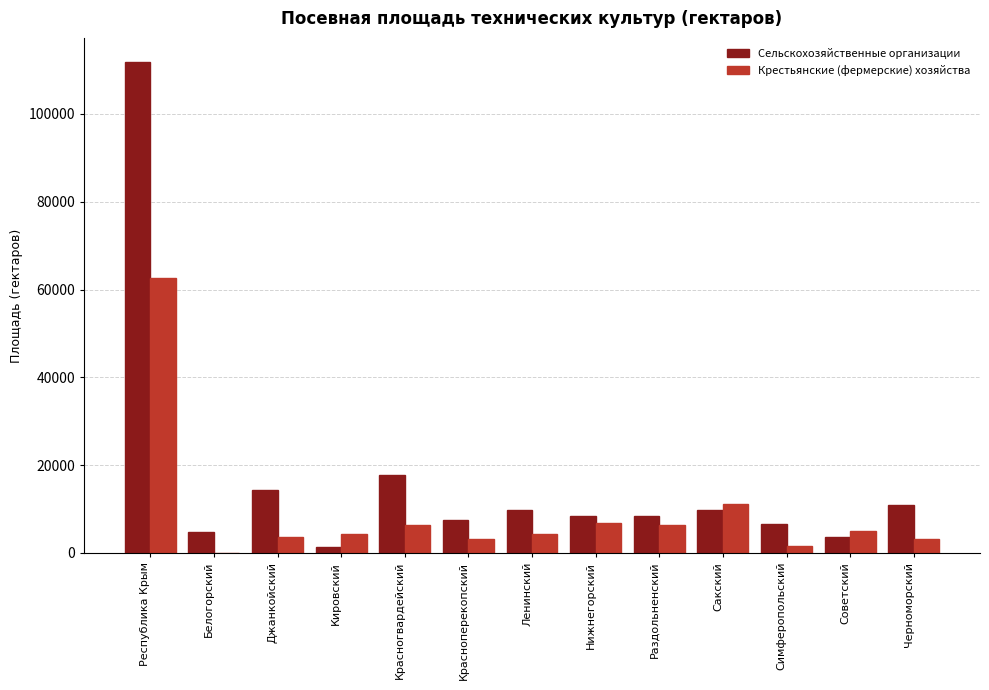

Which category has the highest value in the Крестьянские (фермерские) хозяйства series?

Республика Крым